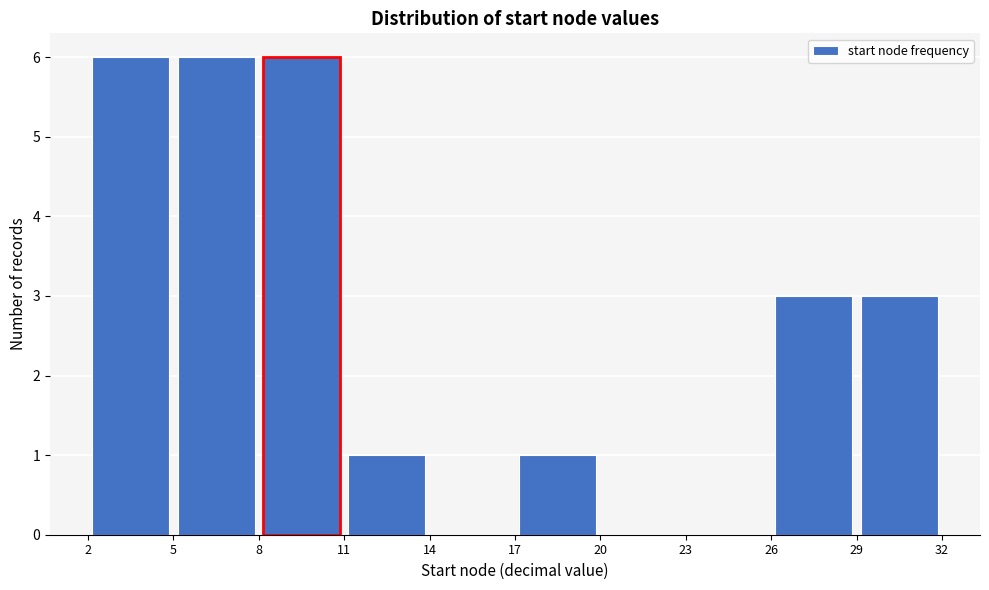

Reading left to right, list every bar in this chart as the range it spans on the x-axis followed by its height. The values are not printed on the chart, so give them approximately, as read against the axis.

2 to 5: 6
5 to 8: 6
8 to 11: 6
11 to 14: 1
14 to 17: 0
17 to 20: 1
20 to 23: 0
23 to 26: 0
26 to 29: 3
29 to 32: 3